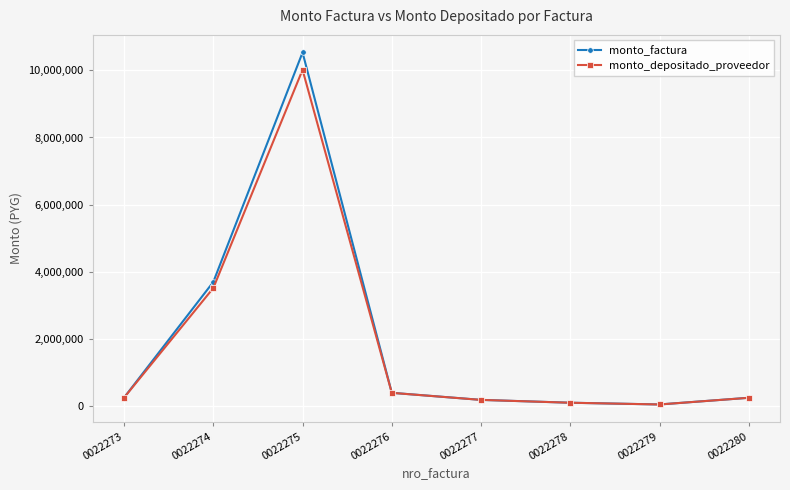

In monto_factura, how many points are higher than both neighbors (excluding endpoints)?

1